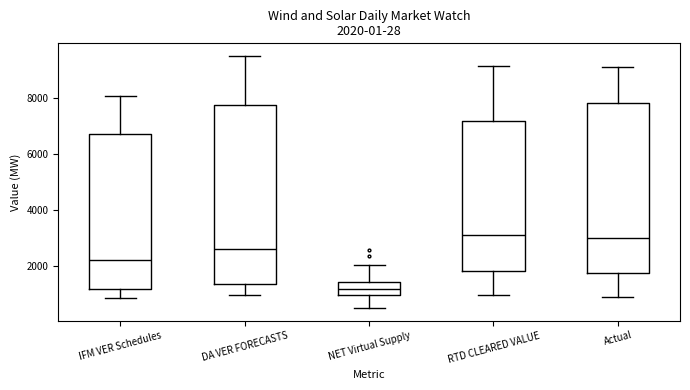

Comparing the boxes themselves (not the whiskers), which one is the tallest?

DA VER FORECASTS